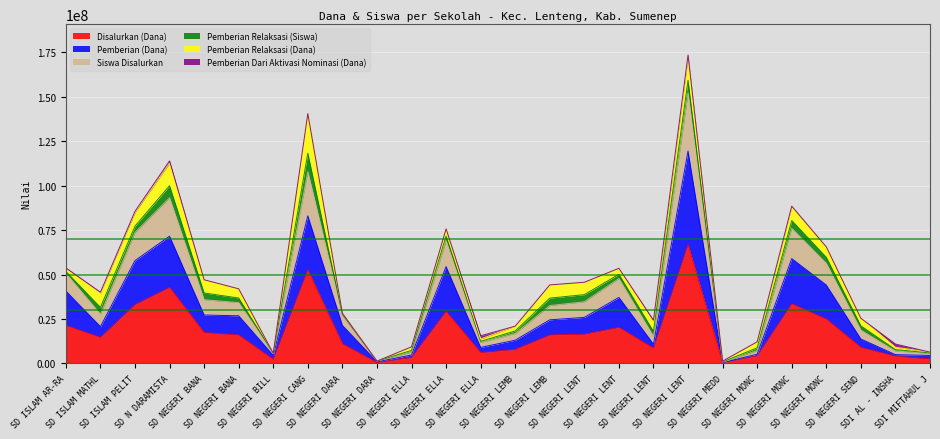

What is the total value across all series at SD NEGERI LEMB?

39175000